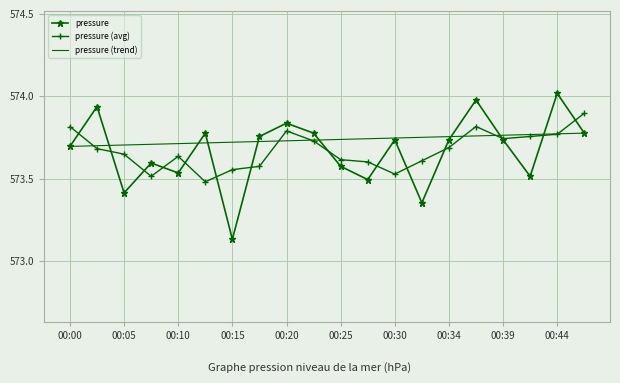

What is the difference between the second highest and second lowest values in the pressure (trend) series?

0.1